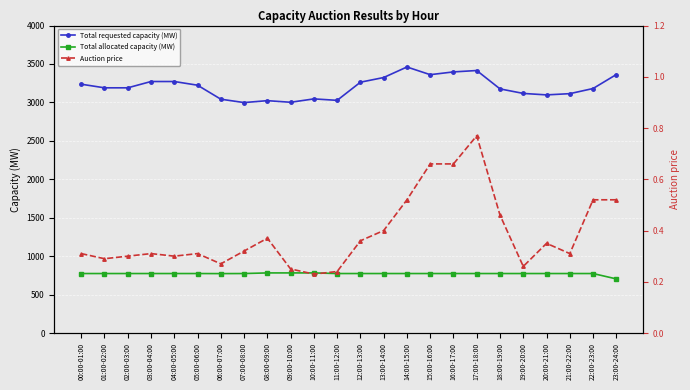

How many lines are shown in the chart?

3